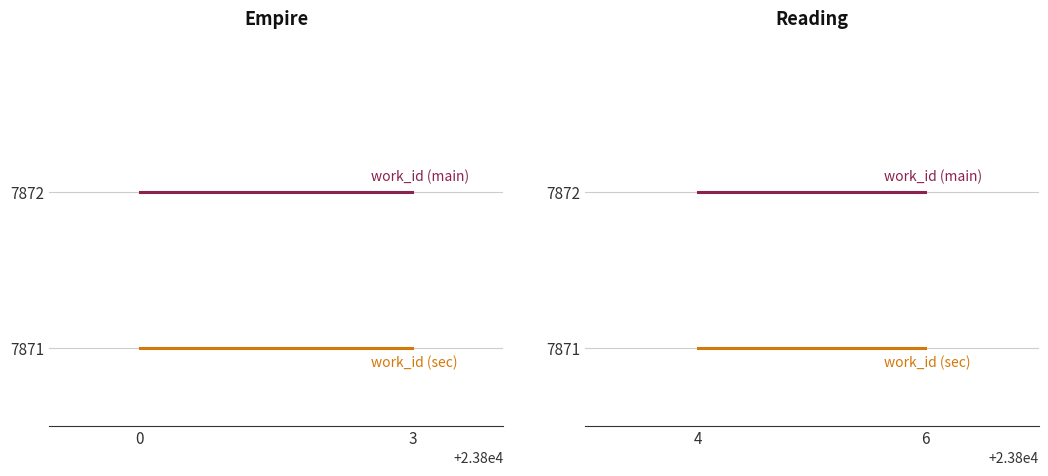

Which series has the largest total across all categories?

work_id (main)